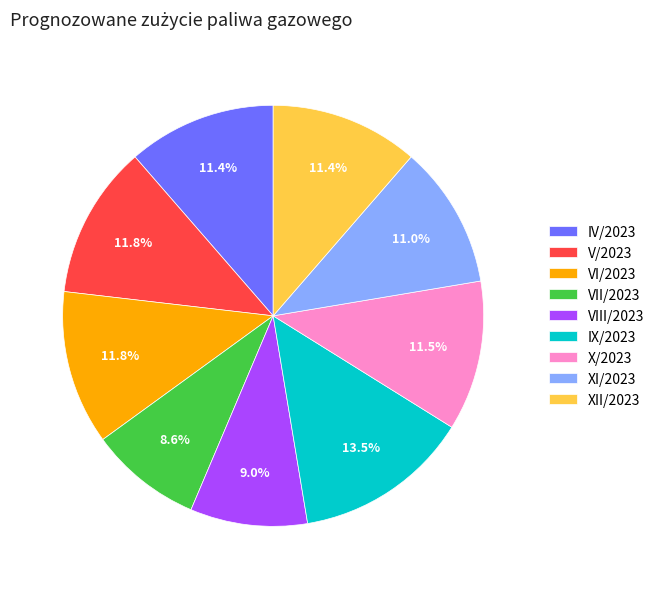

Does IX/2023 account for over 50% of the chart?

No